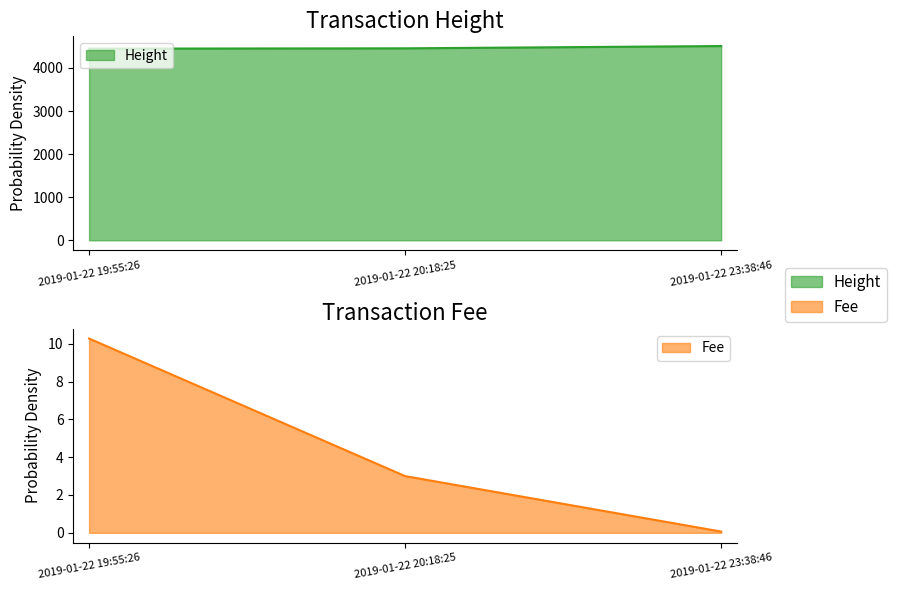

What is the minimum value for Fee?

0.1